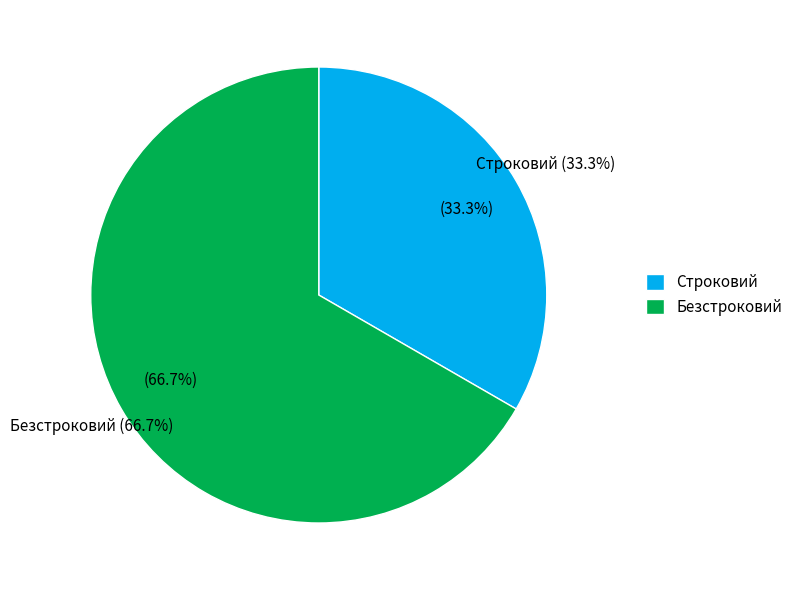

Do Строковий and Безстроковий together represent more than half of the pie?

Yes